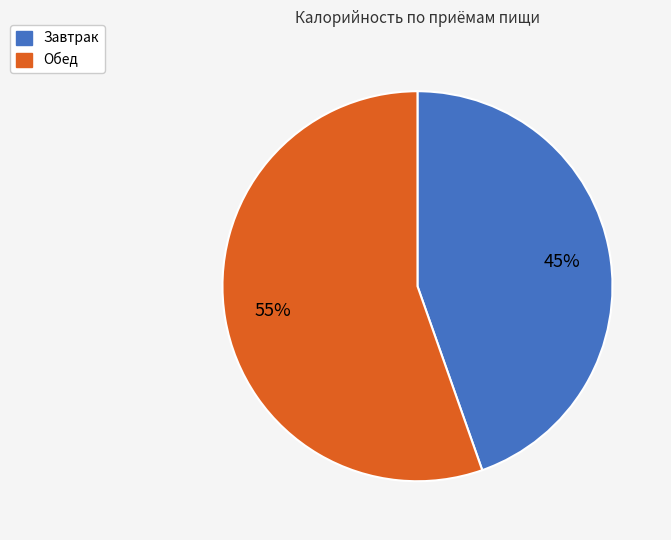

Combined, do Обед and Завтрак account for over 50%?

Yes